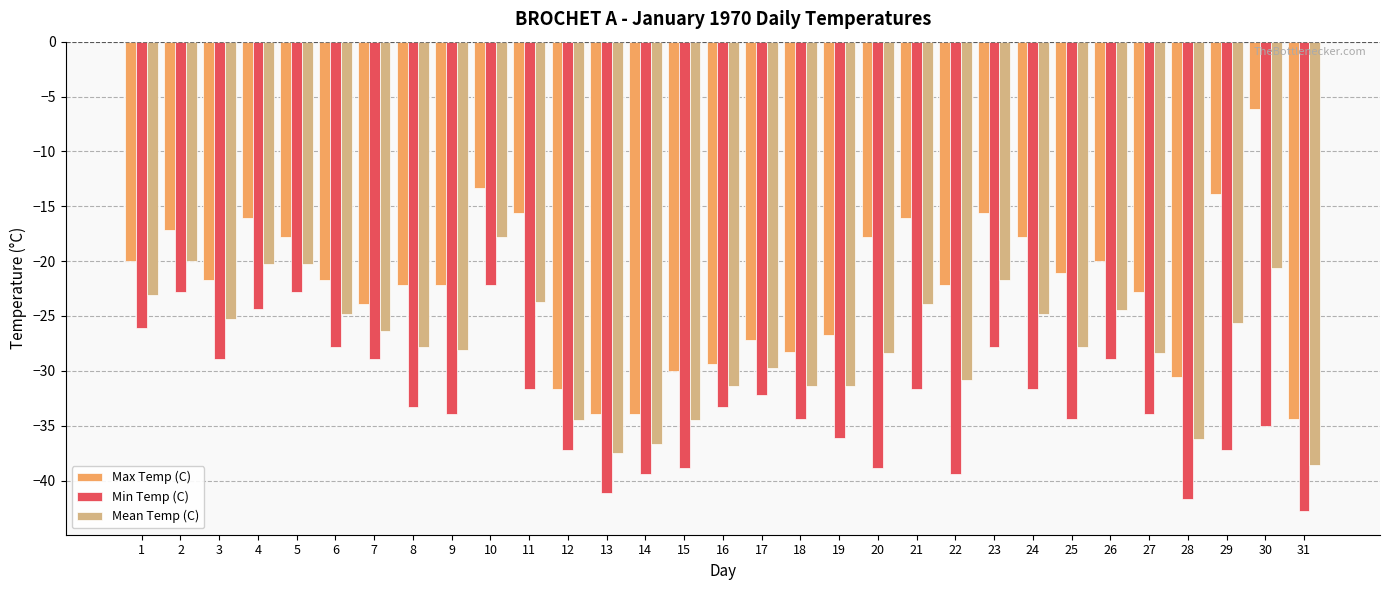

What are all the series names shown in the legend?

Max Temp (C), Min Temp (C), Mean Temp (C)